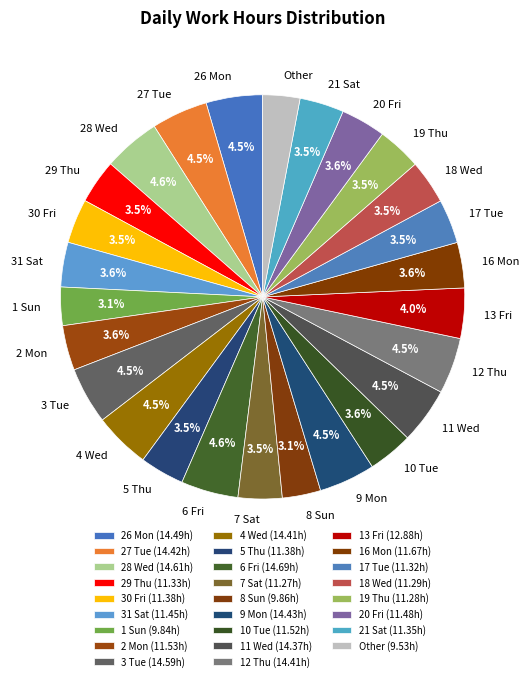

How many segments does this pie chart have?

26